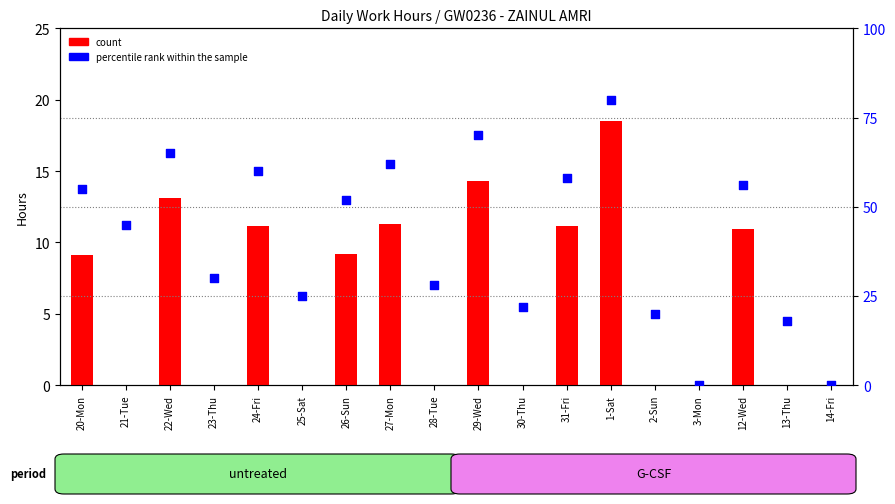

Is the value of percentile rank within the sample at 2-Sun greater than the value of count at 21-Tue?

Yes